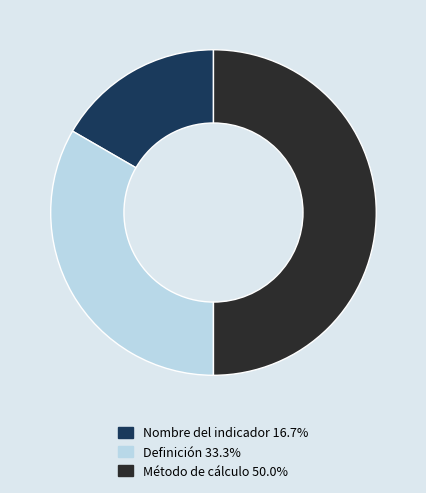

Count the number of slices in the pie.

3